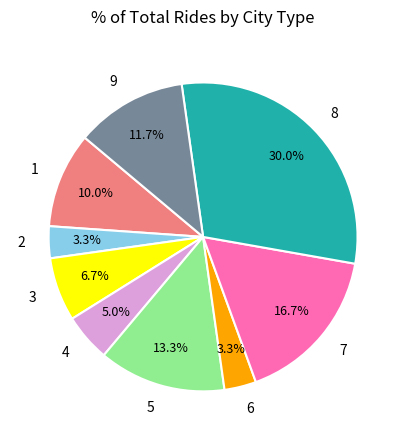

What is the ratio of the value at 6 to the value at 2?

1.0